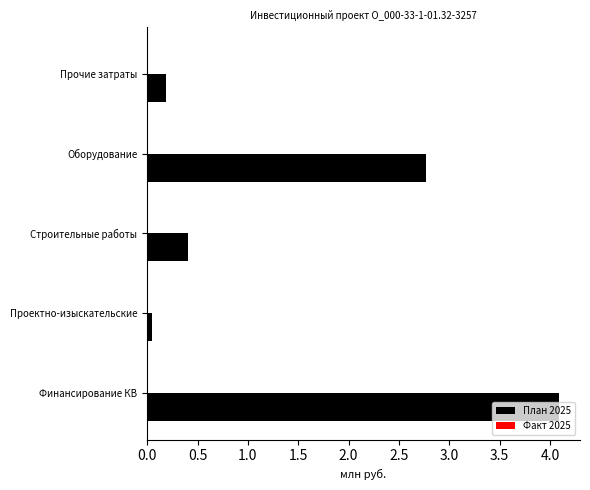

Where is the data nearest to the value 2?

Оборудование